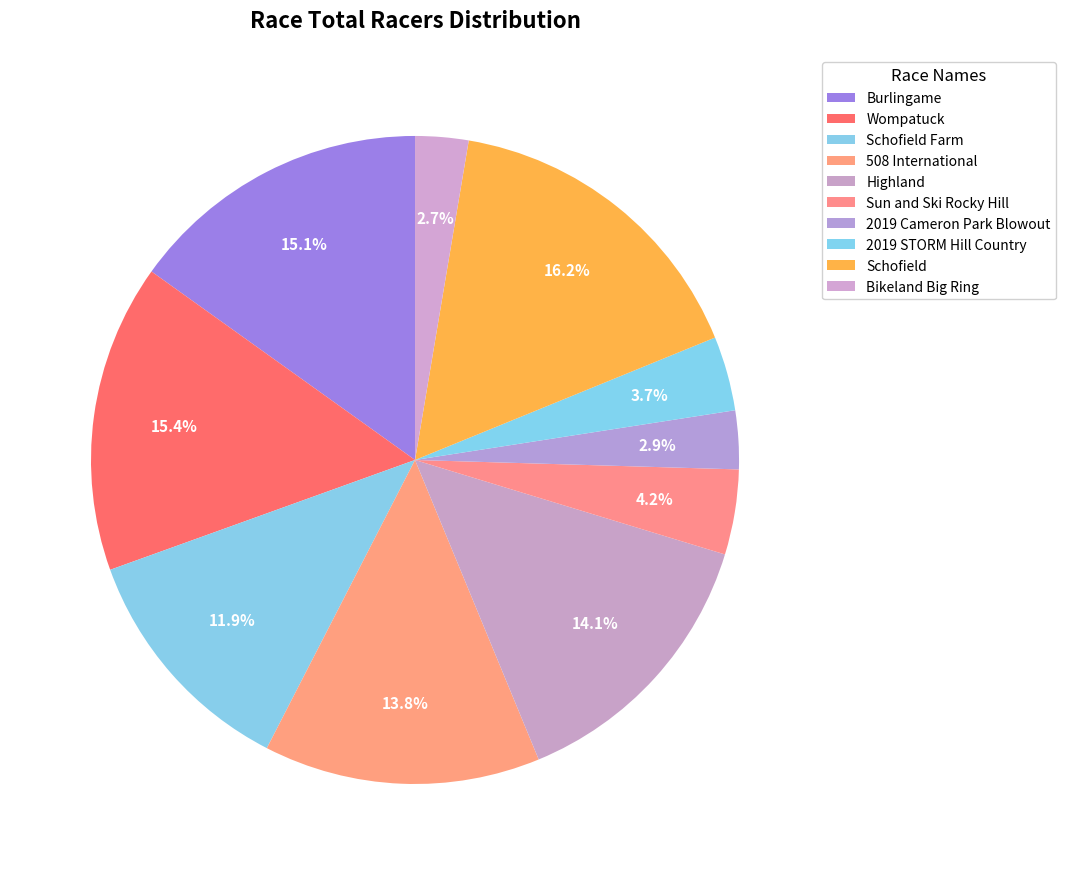

Is it true that 2019 STORM Hill Country is 4% of the pie?

True